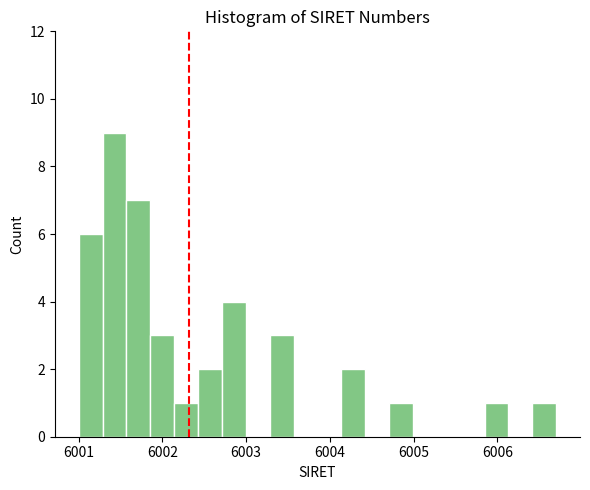

Around what value on the x-axis is the tallest bar? Give the approximate position of its centre, as read against the axis.

6001.4